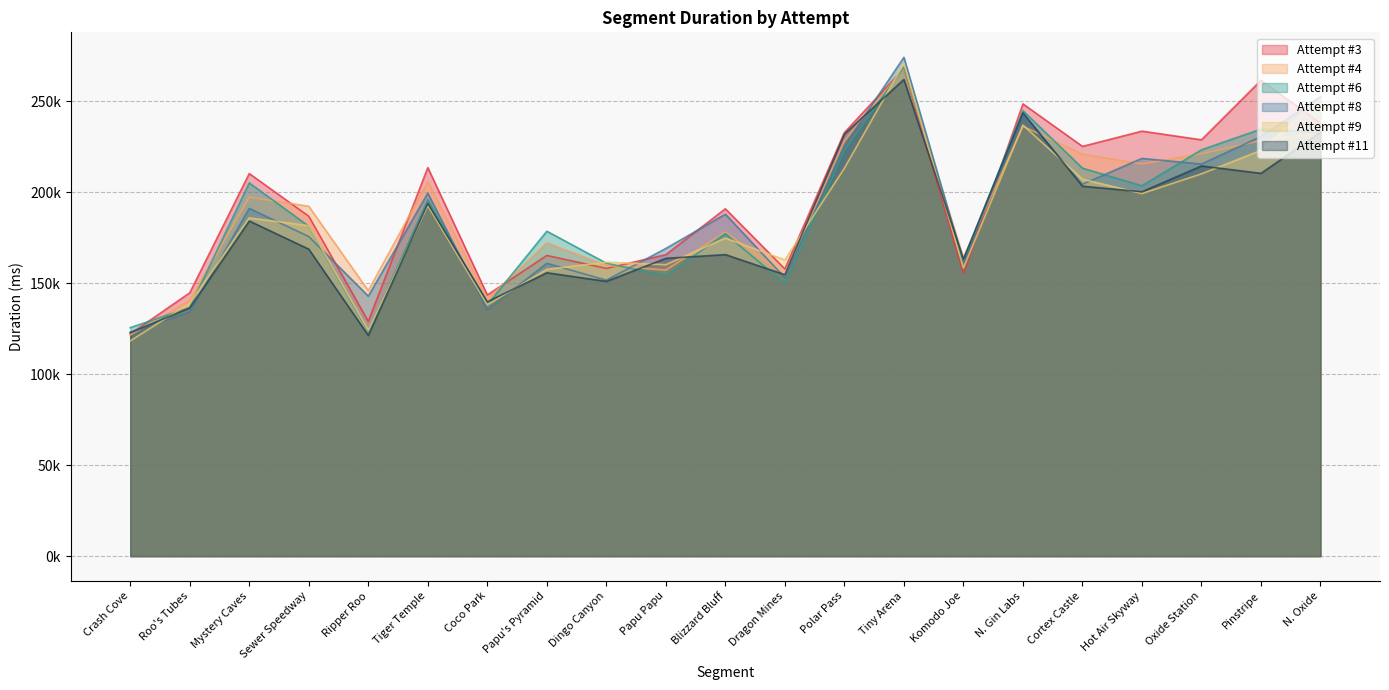

At Coco Park, list the series in order from smallest to largest.

Attempt #8, Attempt #9, Attempt #6, Attempt #11, Attempt #4, Attempt #3